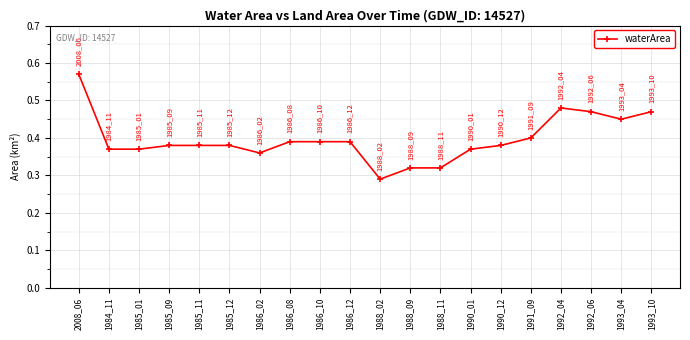

What position from the right is 1988_11?

8